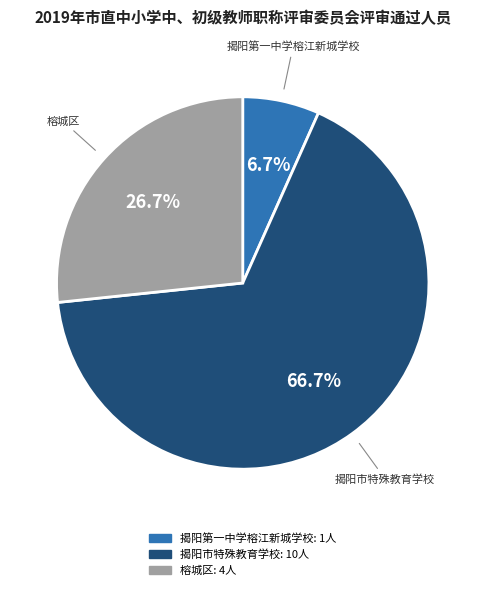

Is it true that 揭阳第一中学榕江新城学校 is 1% of the pie?

False